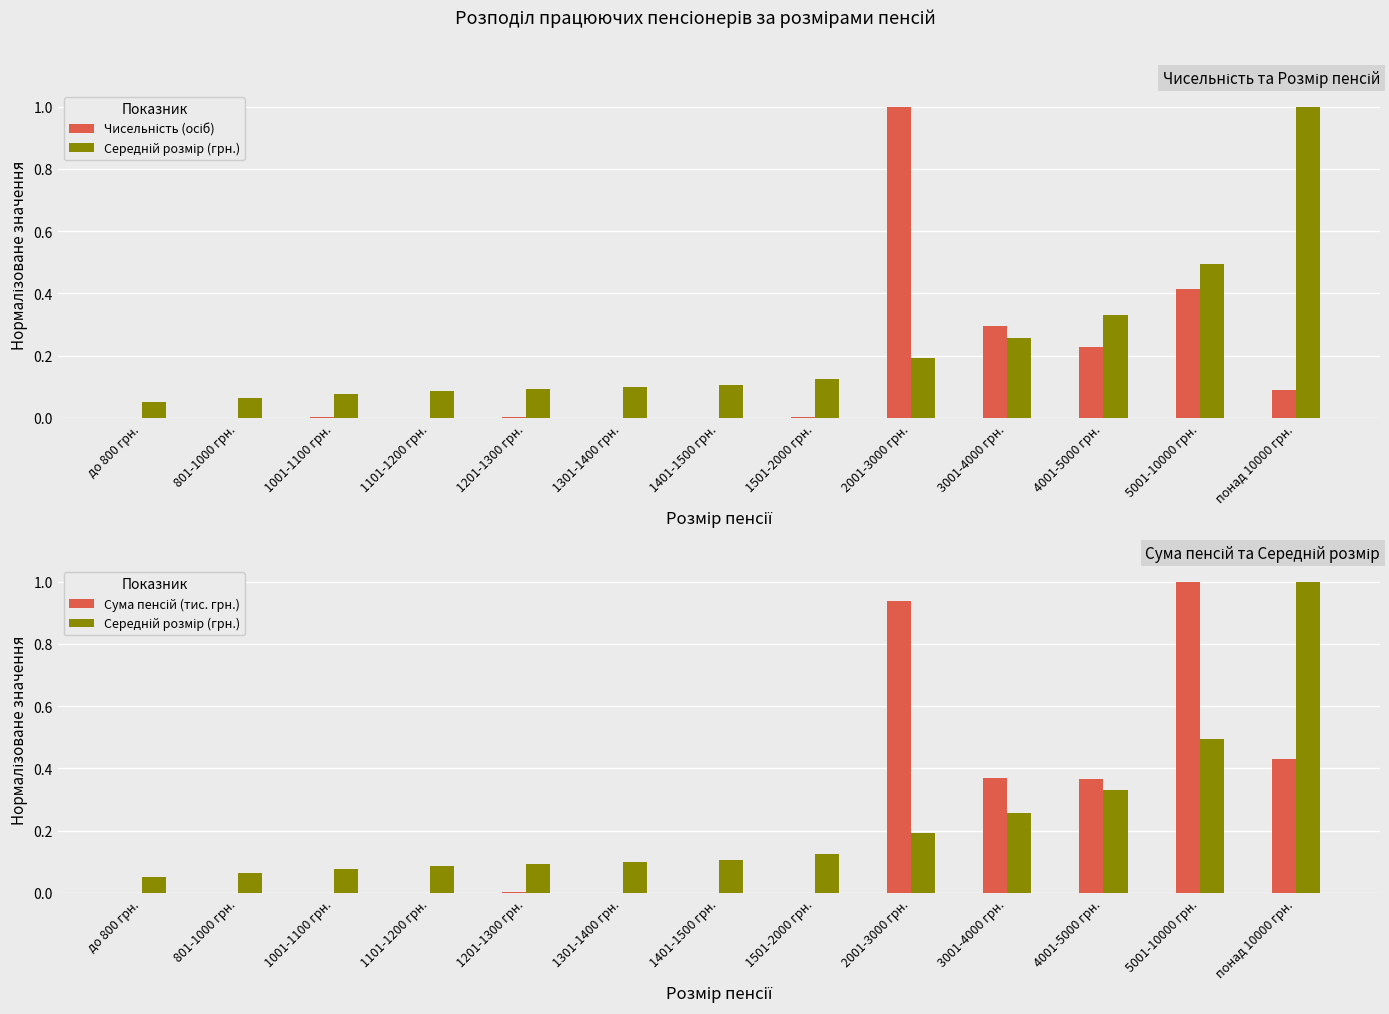

What is the value of the Чисельність (осіб) bar at the 9th from the left?

1.0